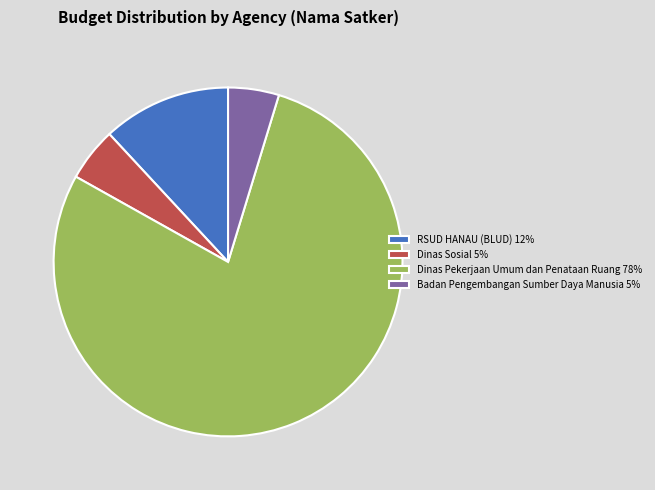

Which slice represents more than half of the pie?

Dinas Pekerjaan Umum dan Penataan Ruang 78%